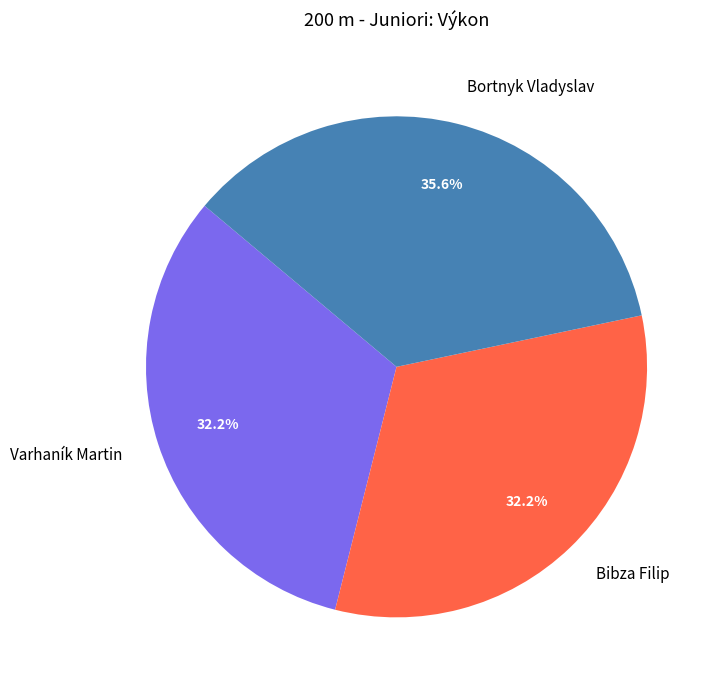

Is there any slice that represents more than half of the pie?

No